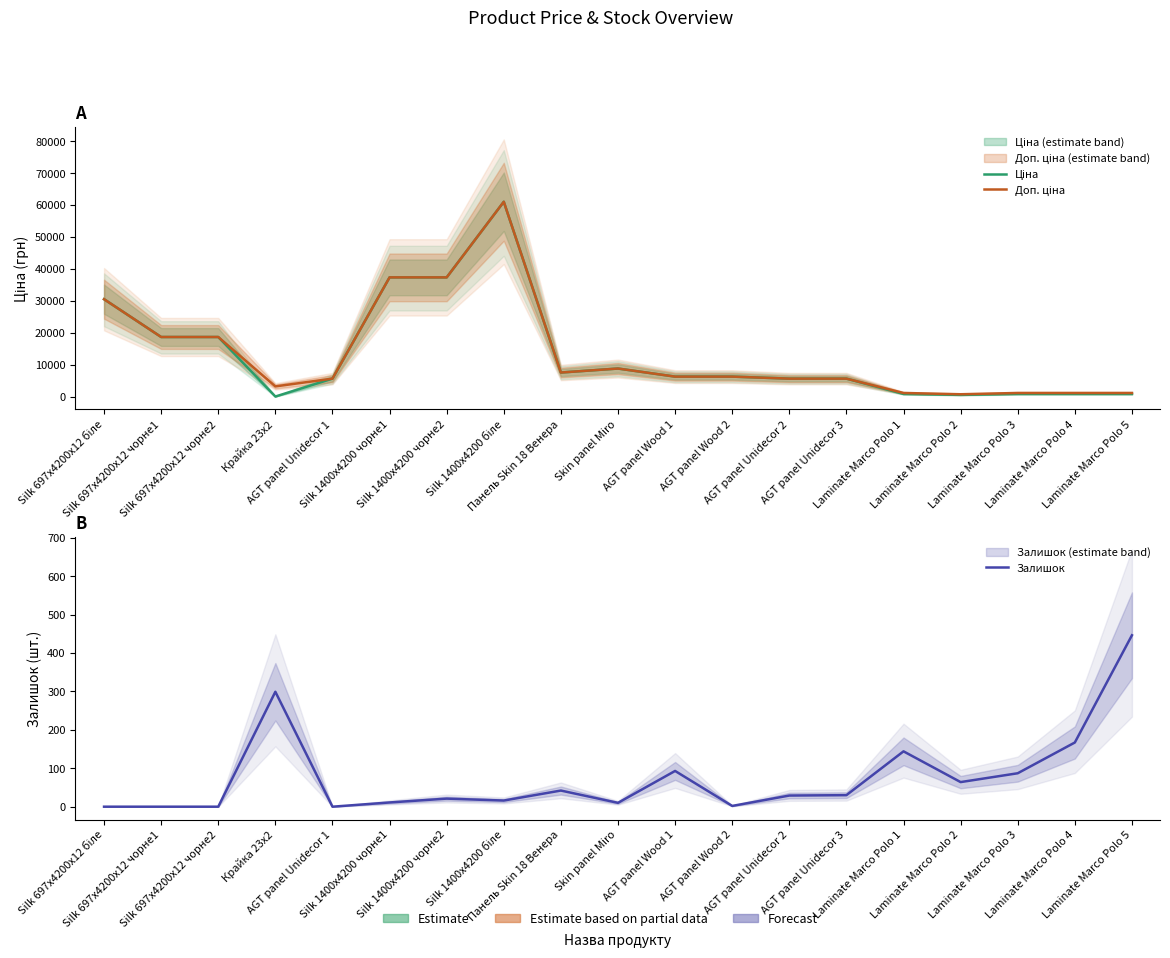

Which series has the largest range (max minus min)?

Ціна